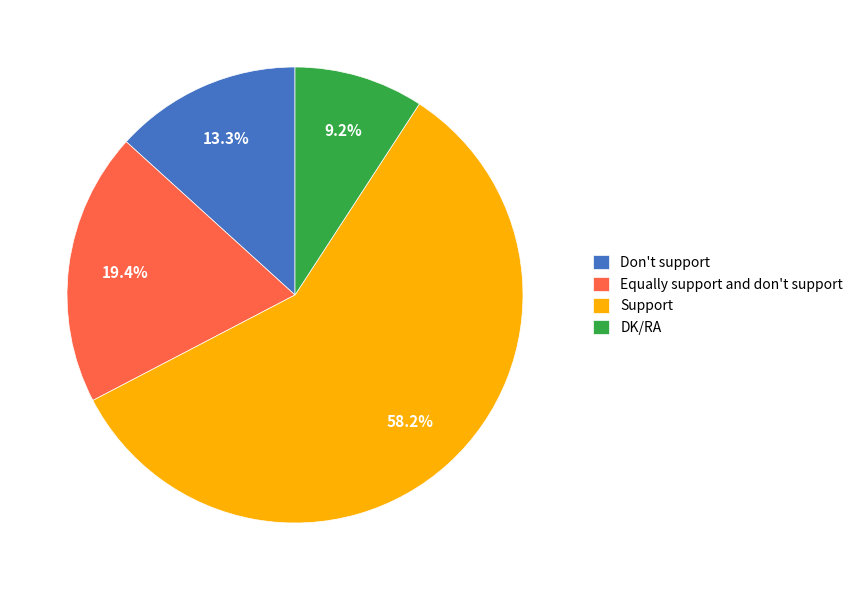

To the nearest percent, what percentage of the pie is Equally support and don't support?

19%